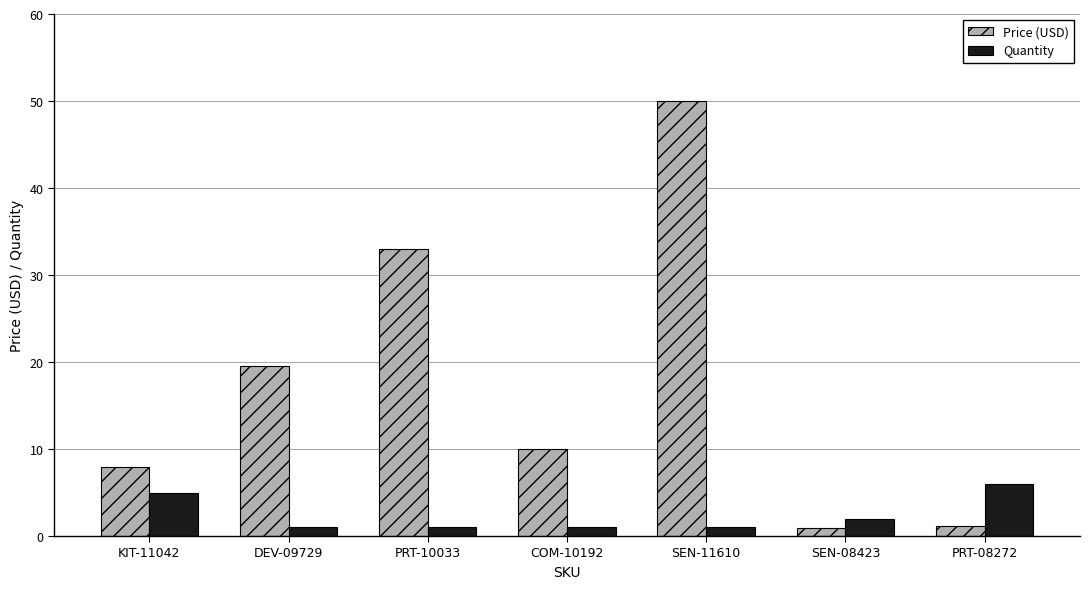

How many values in the Price (USD) series exceed 9?

4